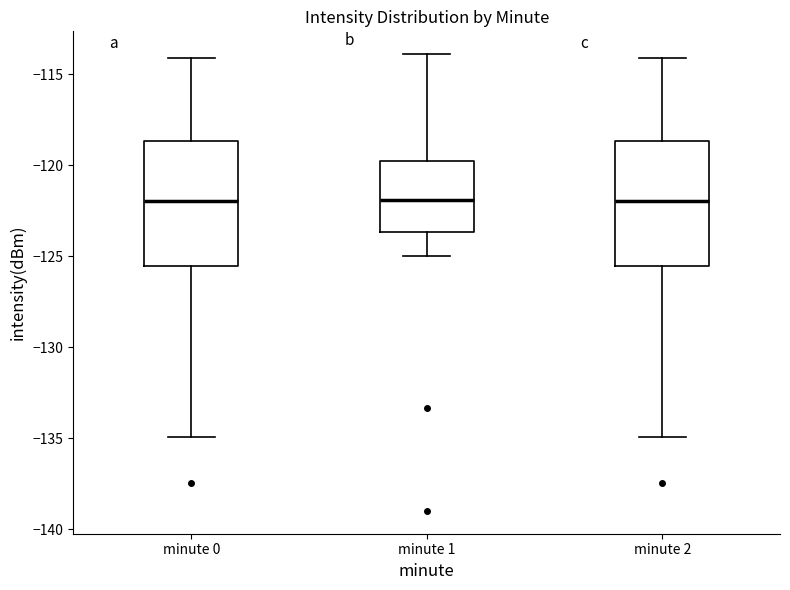

Reading left to right, transcribe this box plot: for each box, give where its median line is, the range the box spans, and where its two whiskers end, as read against the y-axis. The values are not printed on the chart, so give them approximately, as read against the axis.

minute 0: median -122.0, box -125.5 to -118.5, whiskers -135.0 to -114.0
minute 1: median -122.0, box -123.5 to -119.5, whiskers -125.0 to -114.0
minute 2: median -122.0, box -125.5 to -118.5, whiskers -135.0 to -114.0